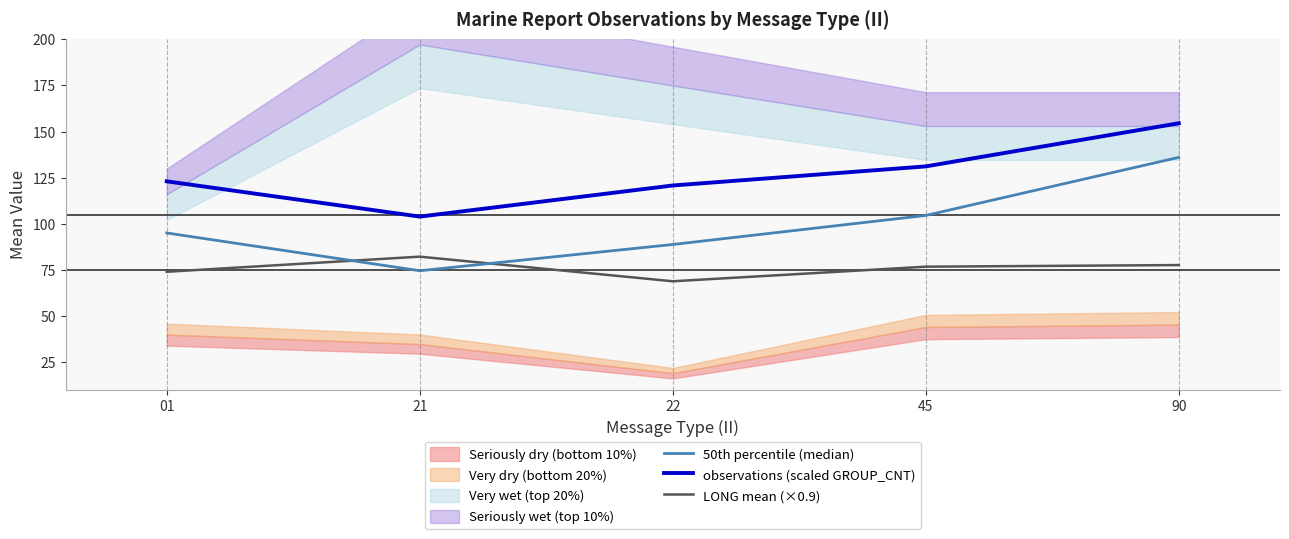

True or false: observations (scaled GROUP_CNT) and 50th percentile (median) intersect in this chart.

False